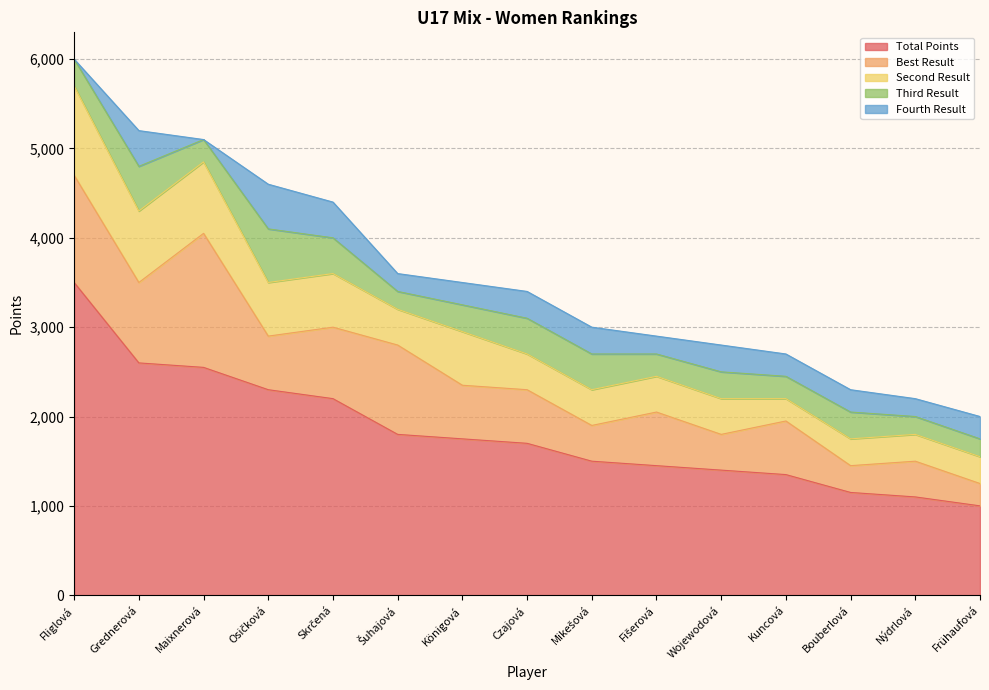

Is it true that Fourth Result equals 224 at Grednerová?

False